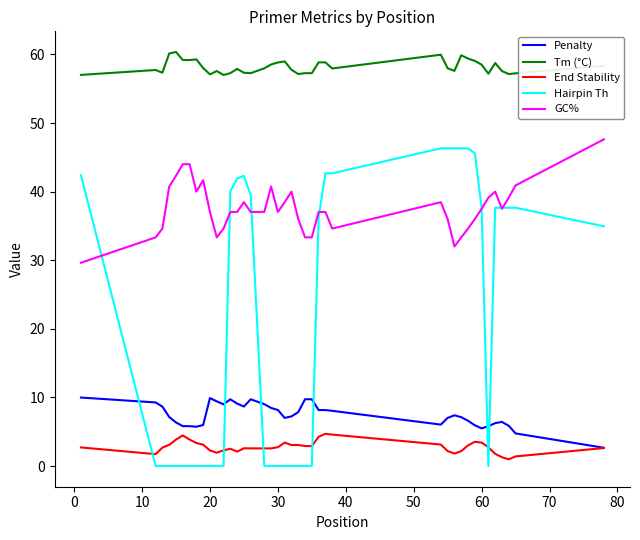

Which series has the widest spread of values?

Hairpin Th